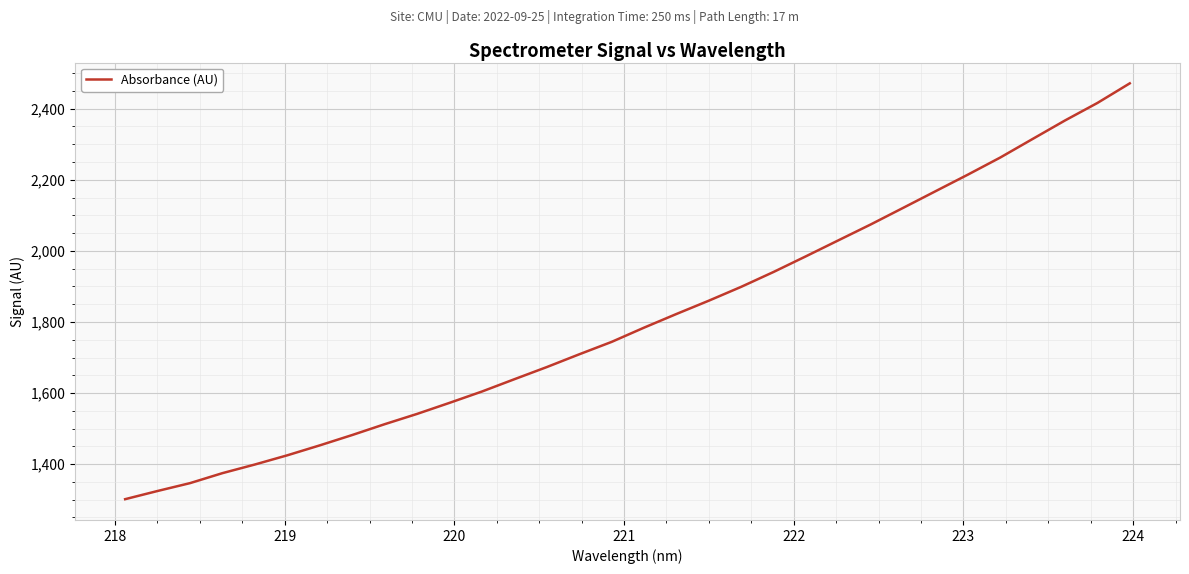

What is the difference between the maximum and minimum values?

1169.7